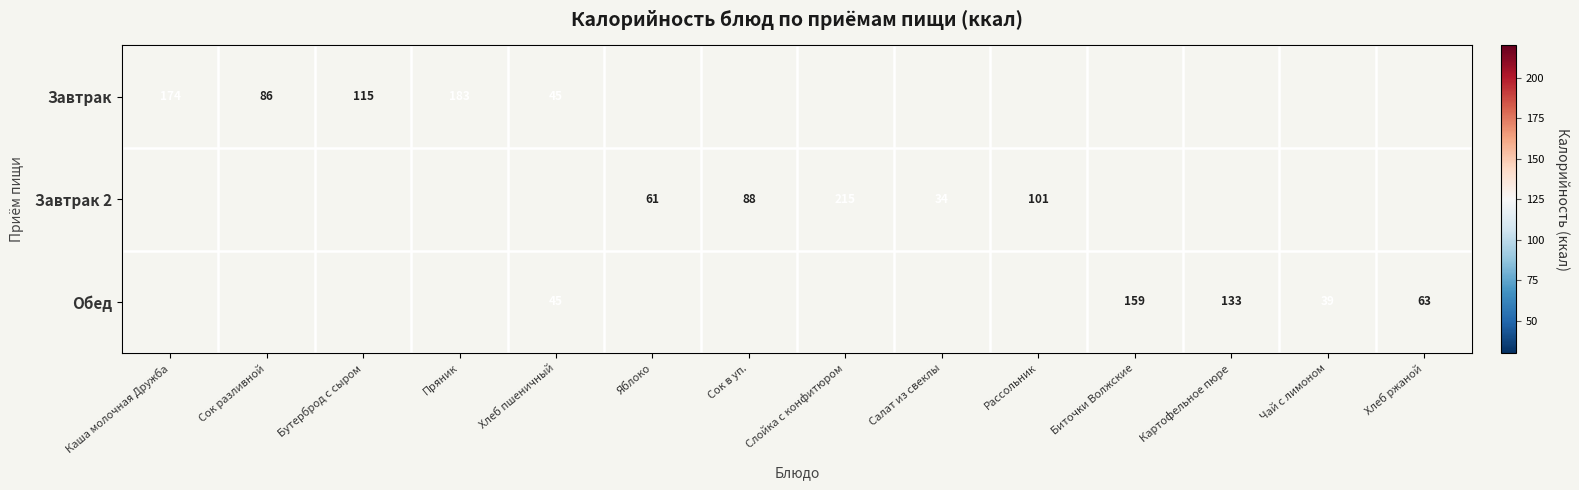

Between Сок разливной and Слойка с конфитюром, which is larger?

Слойка с конфитюром